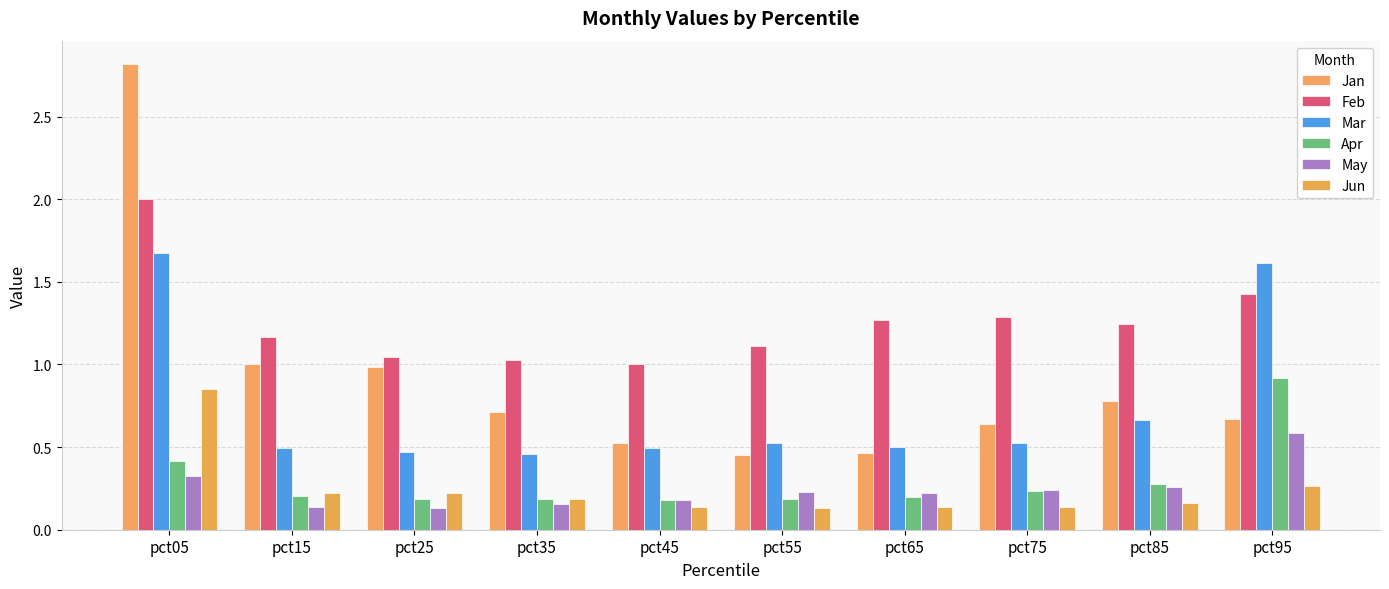

Between pct05 and pct65, which series saw the biggest shift?

Jan